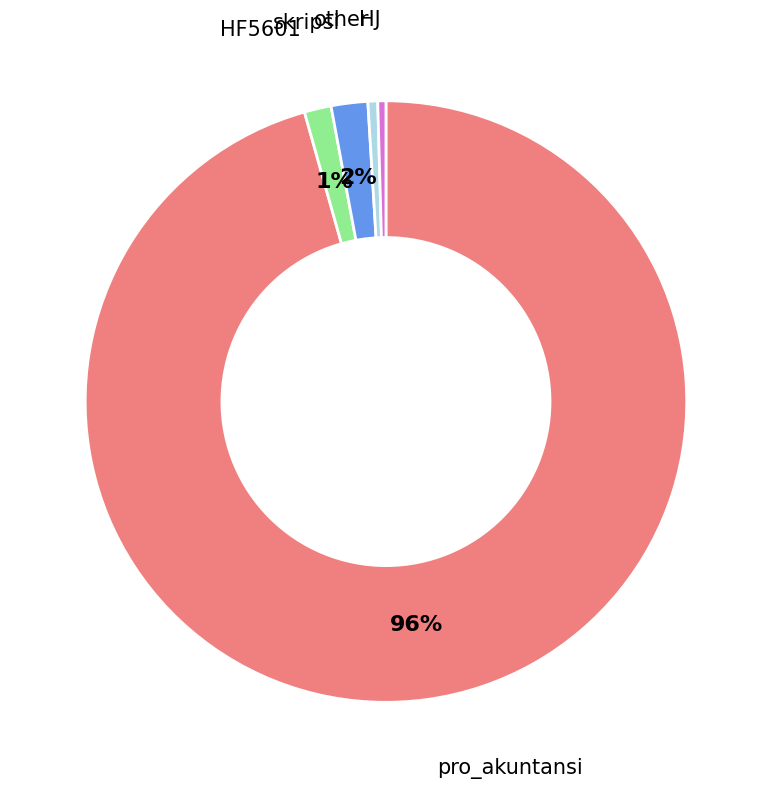

How many slices are in this pie chart?

5